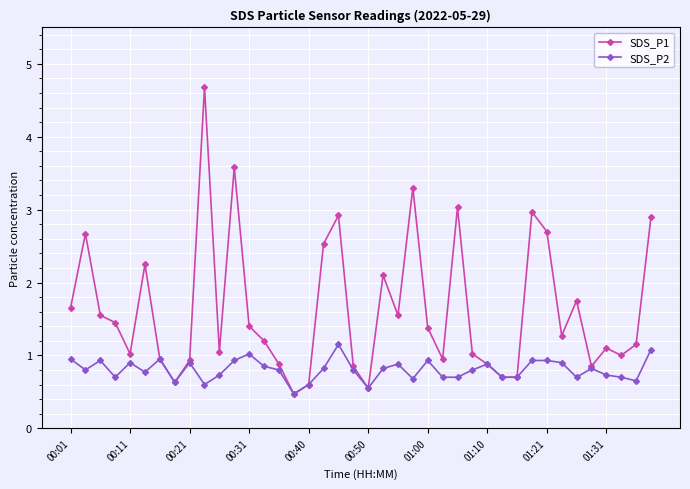

Count the number of categories in the chart.

40